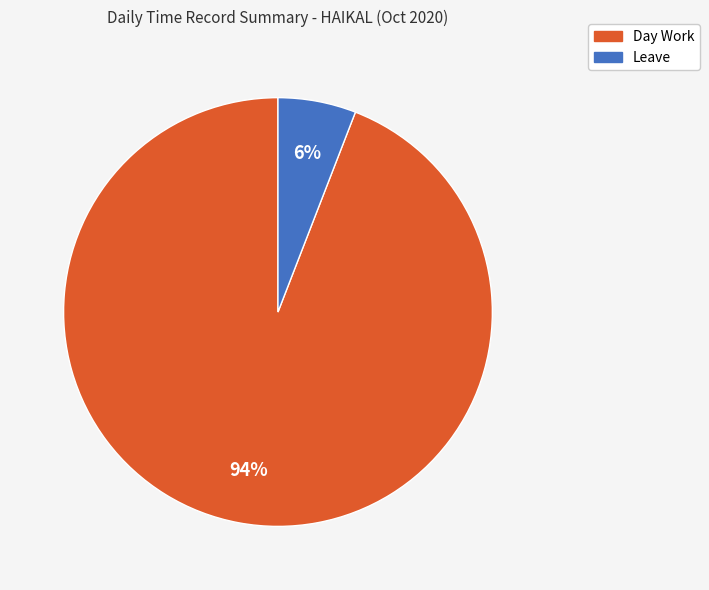

Which slice represents more than half of the pie?

Day Work